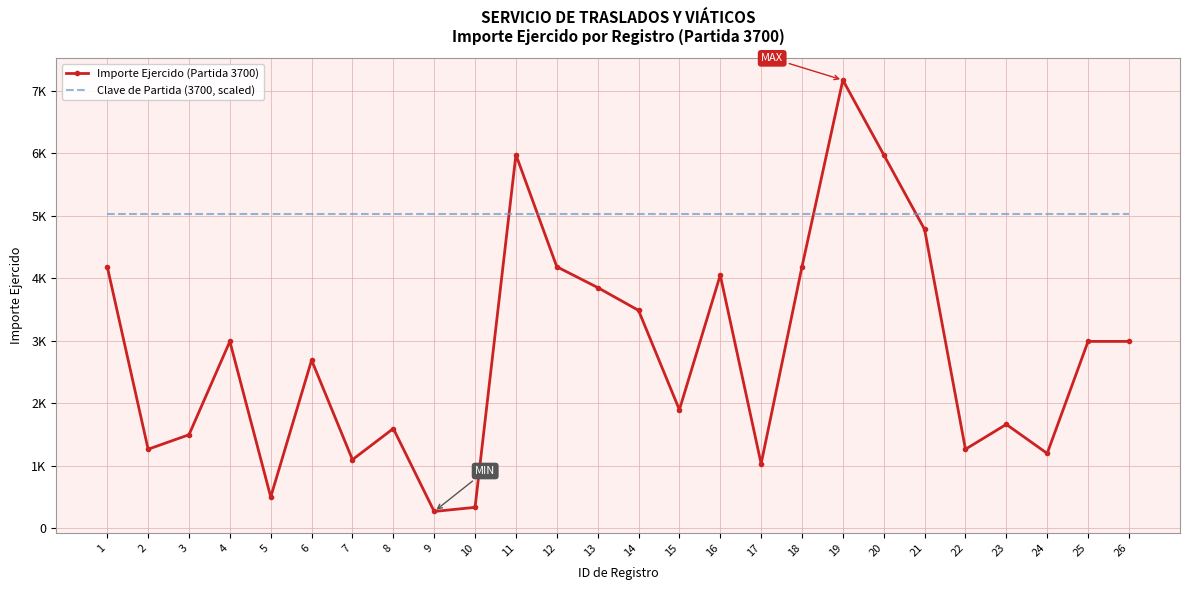

What are all the series names shown in the legend?

Importe Ejercido (Partida 3700), Clave de Partida (3700, scaled)